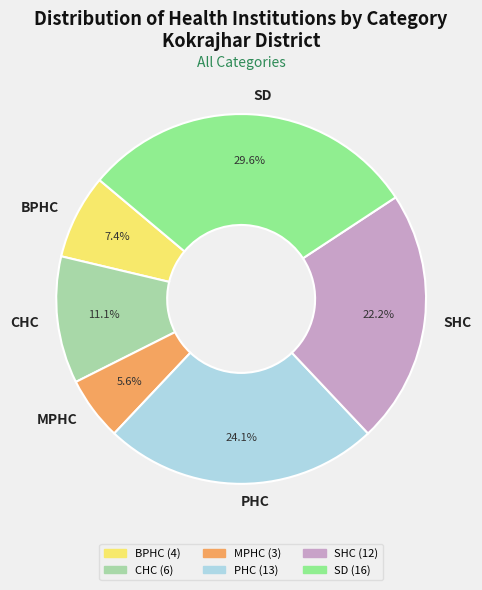

The MPHC slice represents 6% of the pie. True or false?

True